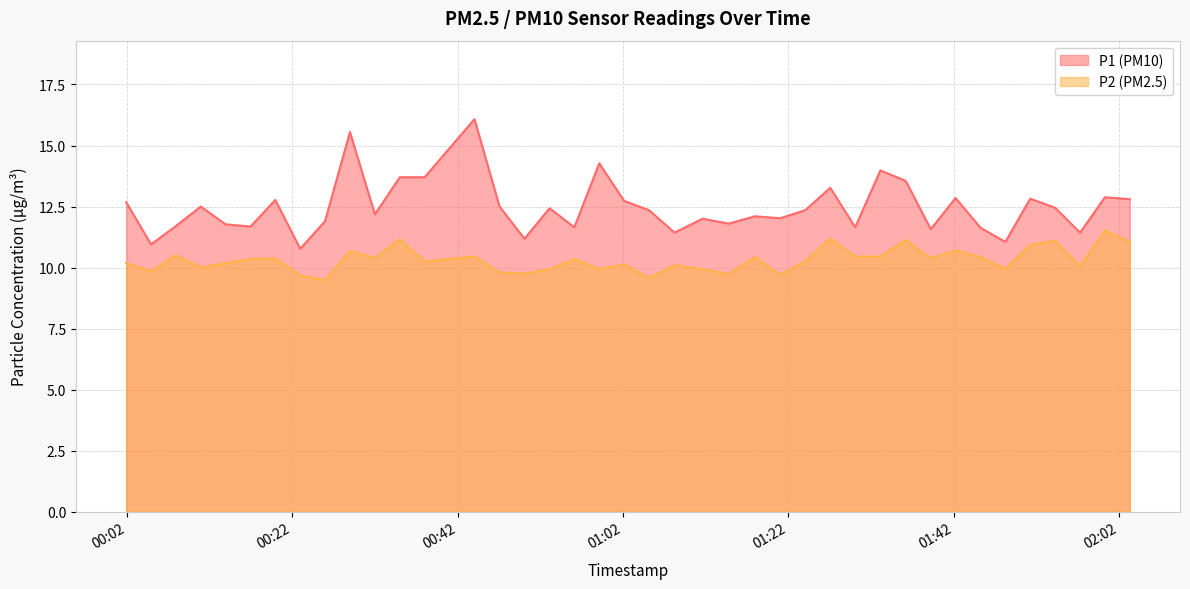

What is the difference between the maximum and second lowest values in the P1 series?

5.1